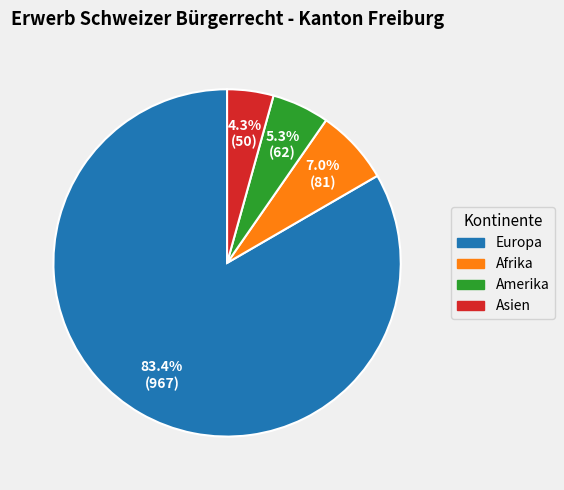

Which has a higher value, Asien or Afrika?

Afrika